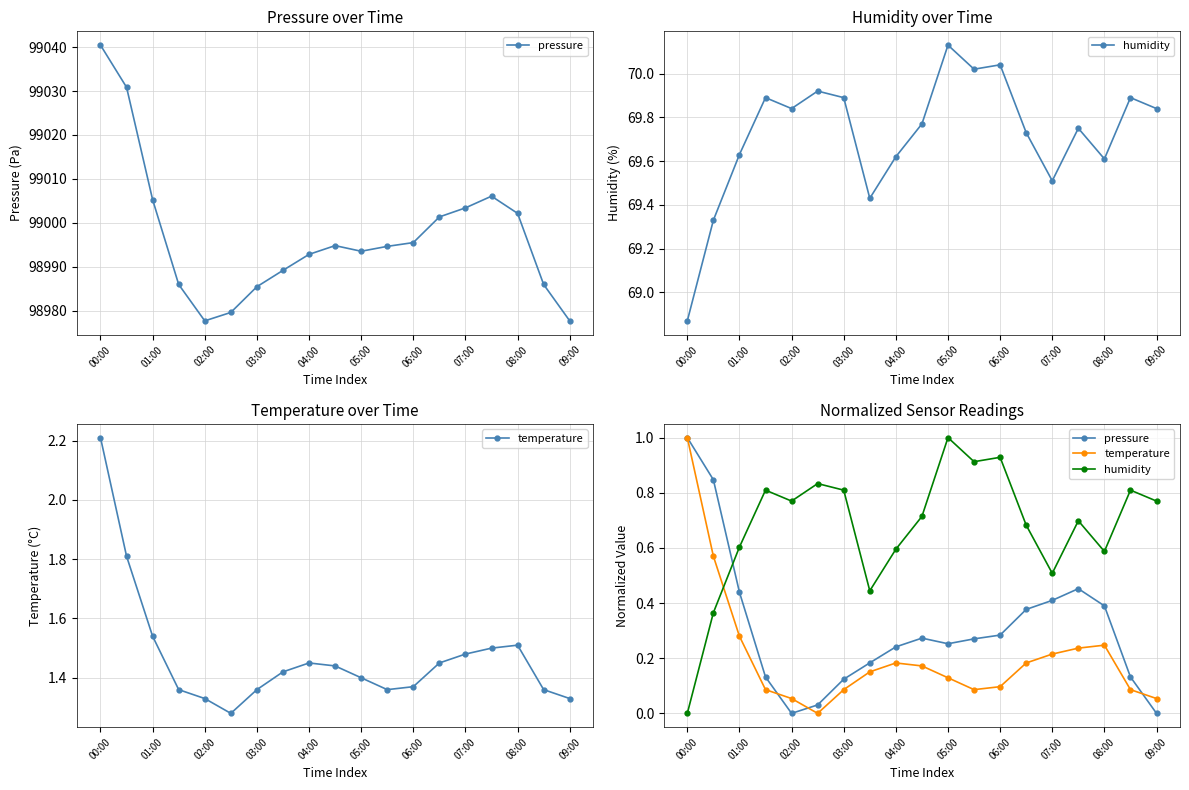

At which category is the sum across all series the highest?

00:00